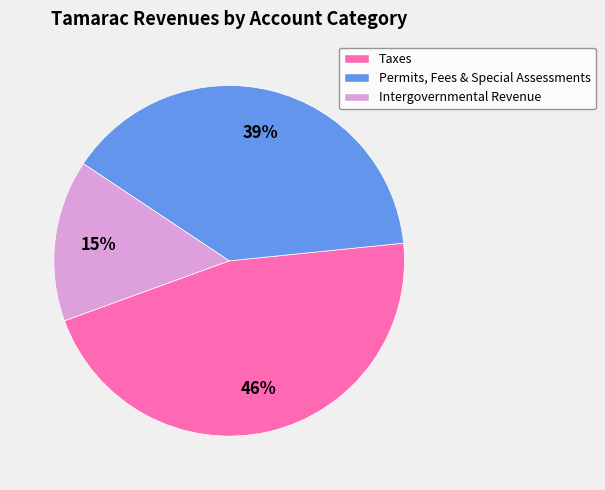

Is there a majority slice in this chart?

No